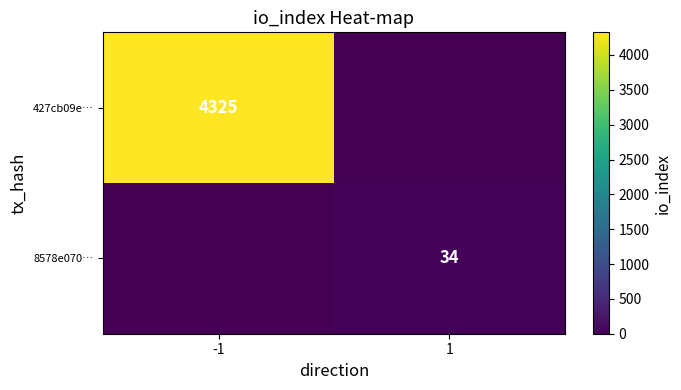

At how many categories does at least one series exceed 2203?

1